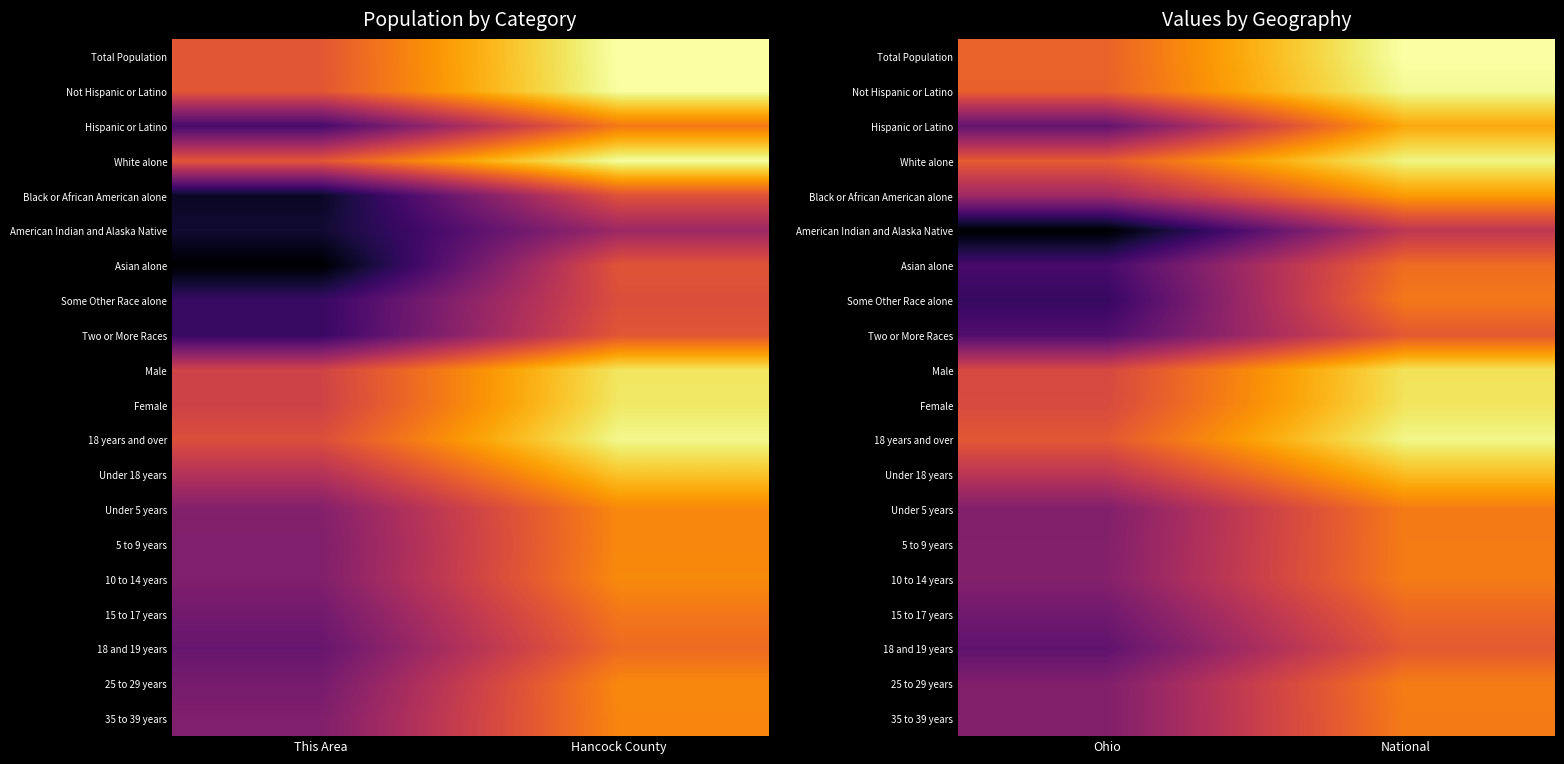

At how many categories does at least one series exceed 15?

2